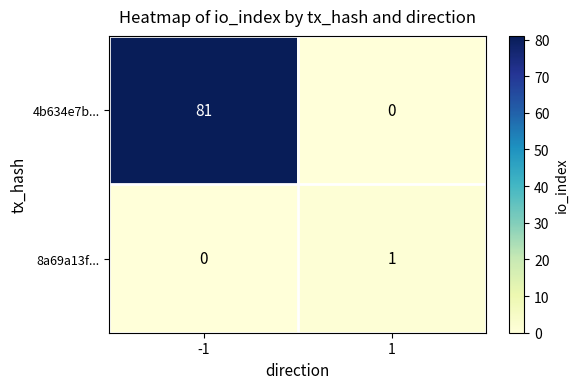

Read the 4b634e7b... value at -1, to the nearest 10.

80